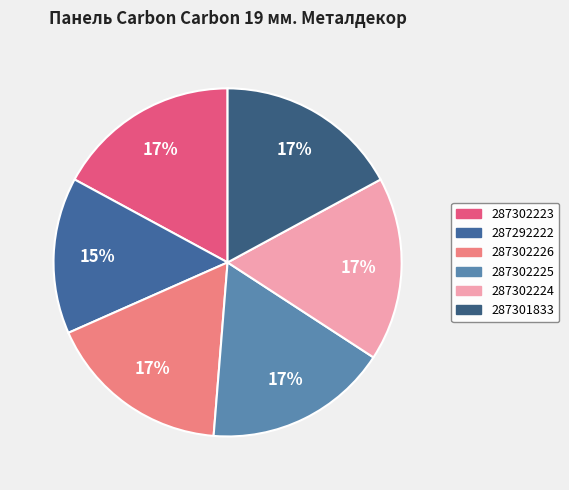

Is it true that 287302224 is 17% of the pie?

True